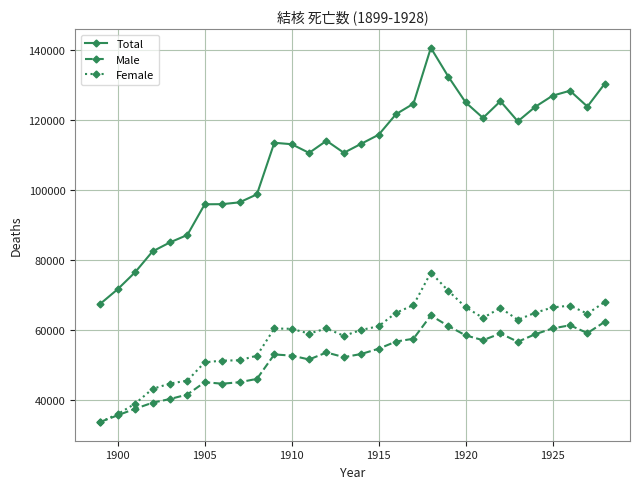

True or false: Female and Total cross at least once.

False